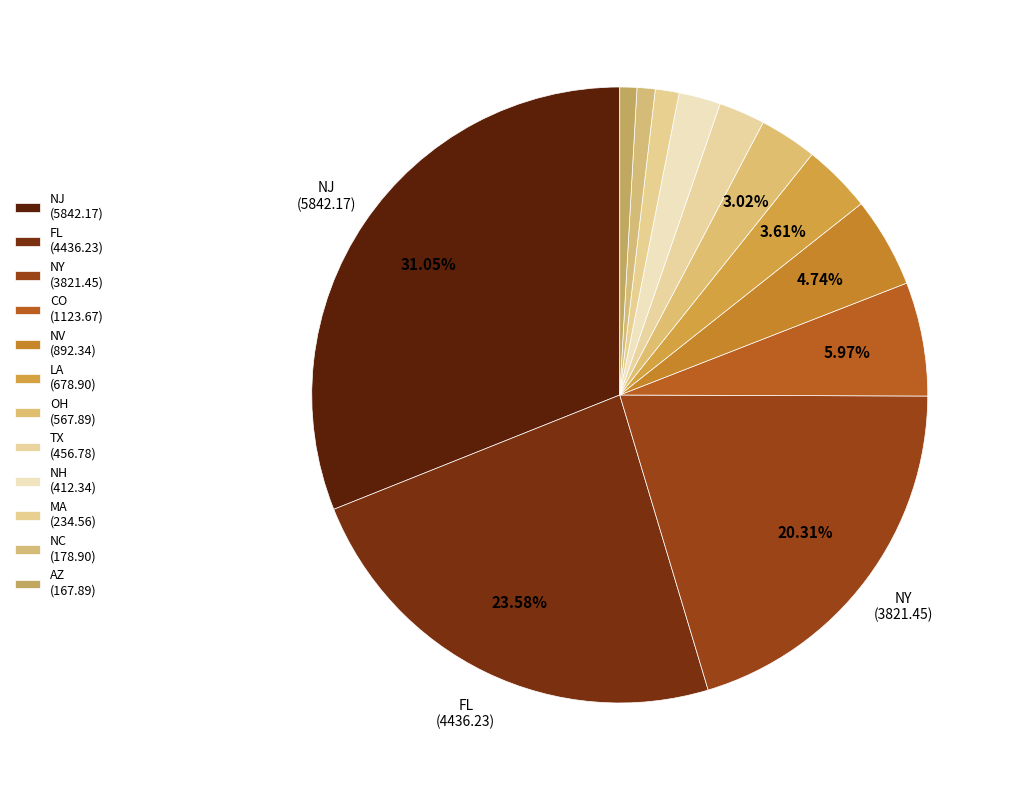

Count the number of slices in the pie.

12